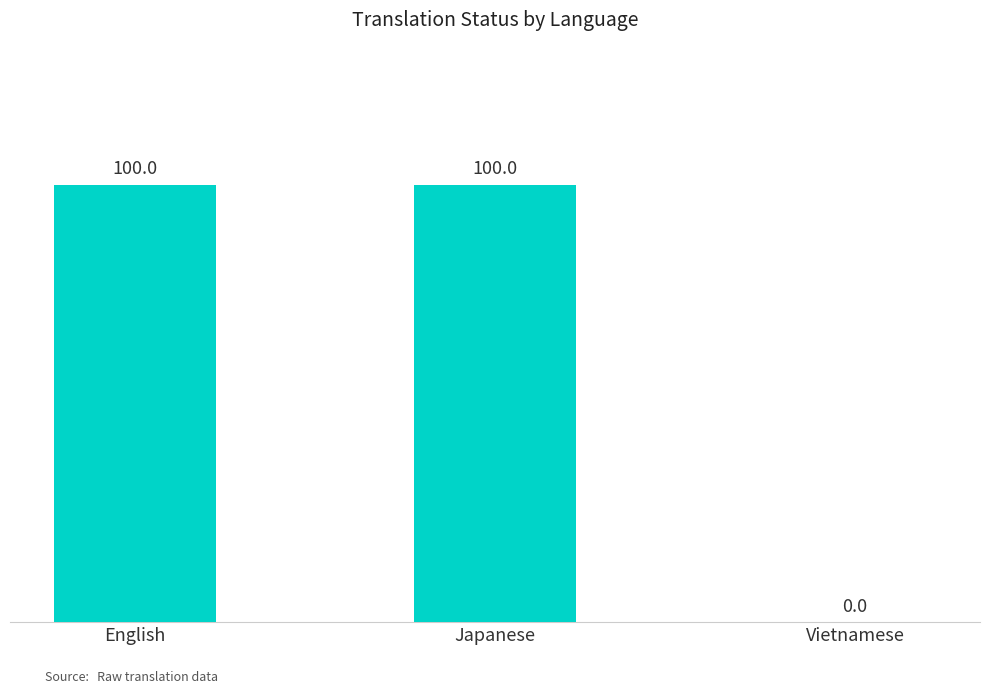

How many series are shown in this chart?

1